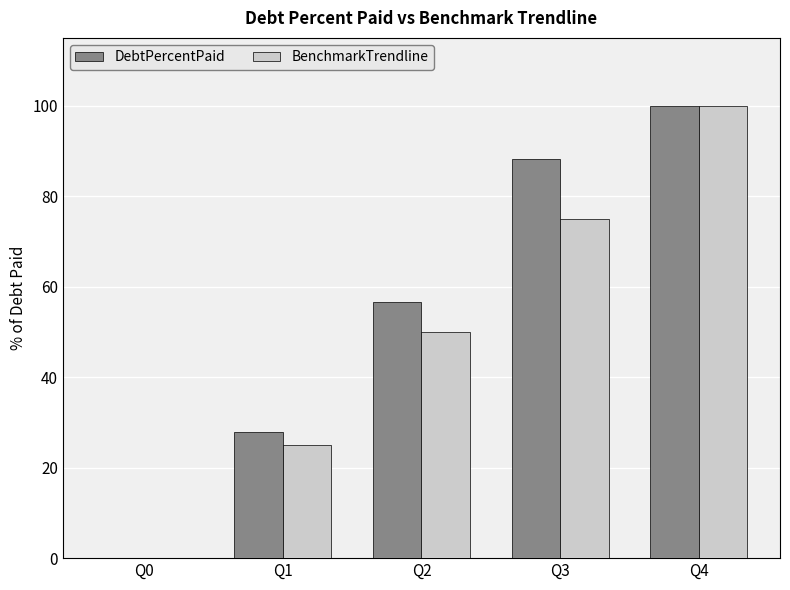

How many values in BenchmarkTrendline are above zero?

4